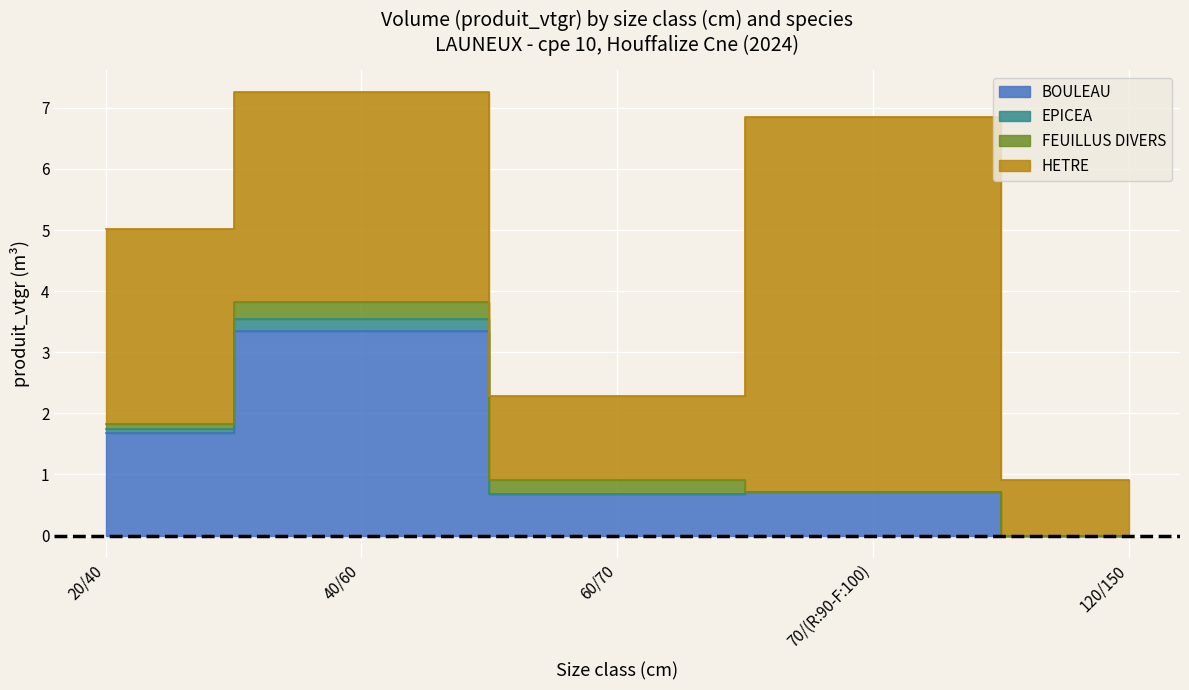

How many positive values does the BOULEAU series have?

4